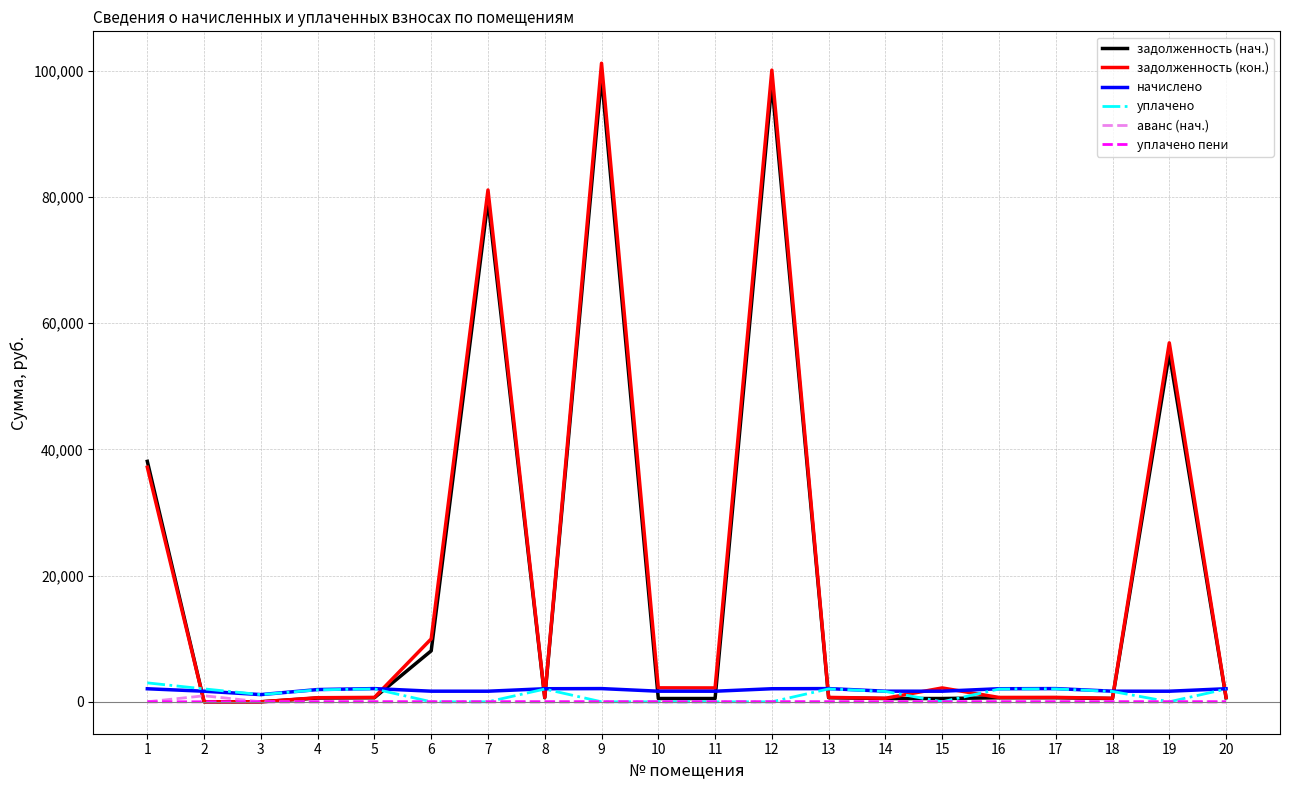

Which series has the largest range (max minus min)?

задолженность (кон.)